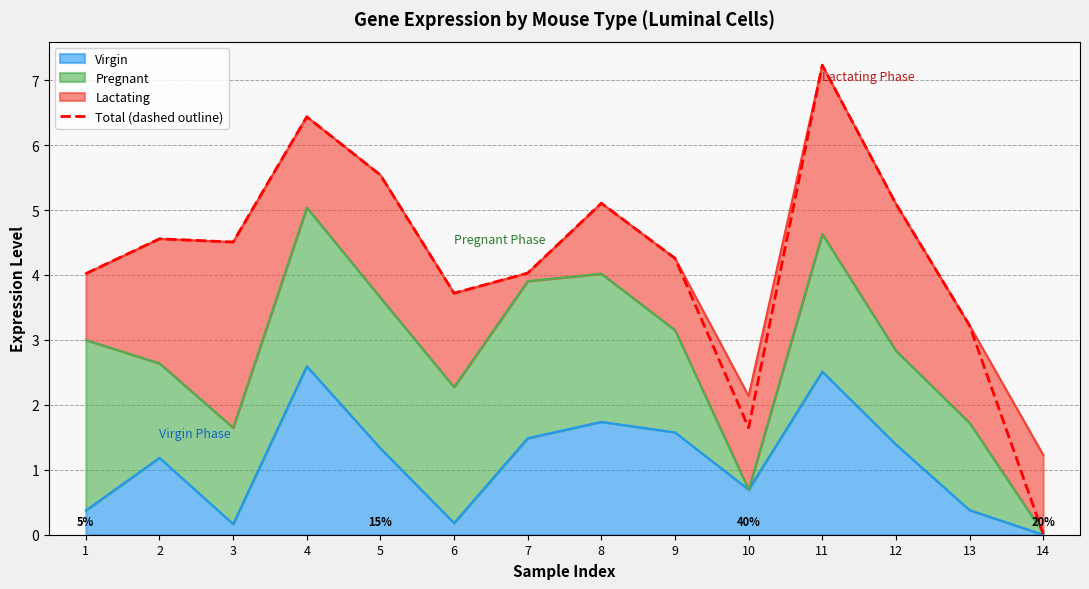

What is the sum of all values?

59.4